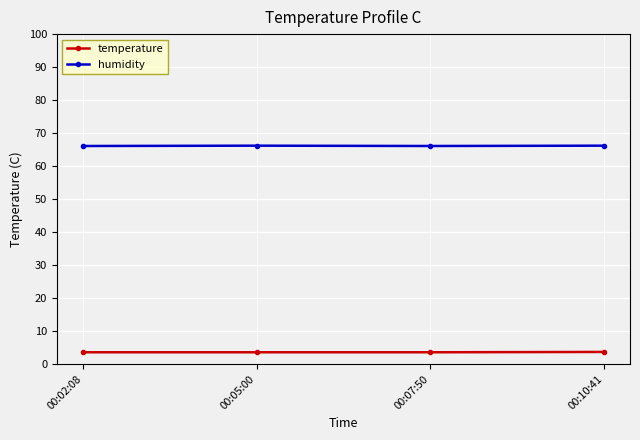

The value of humidity at 00:05:00 is 66.2. True or false?

True